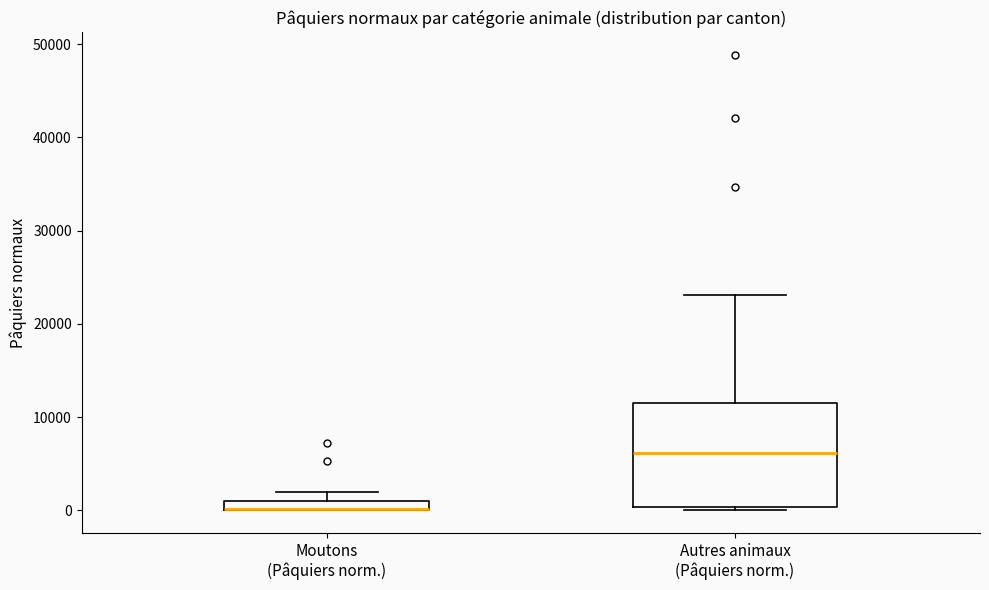

Where does the median line of the box for Autres animaux (Pâquiers norm.) sit on the y-axis? The values are not printed on the chart, so give them approximately, as read against the axis.

6000